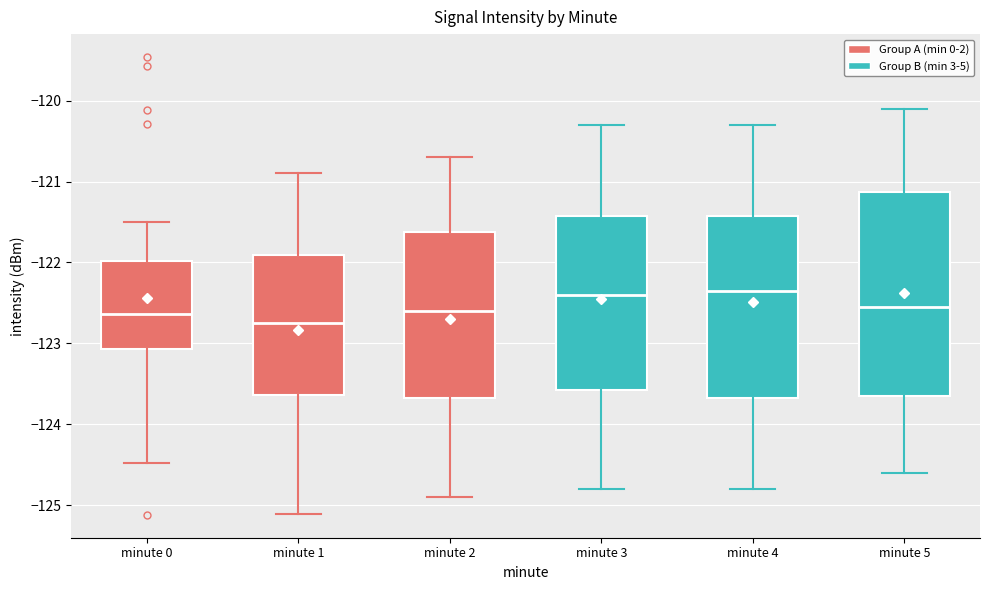

Where does the lower whisker of the box for minute 5 end on the y-axis? The values are not printed on the chart, so give them approximately, as read against the axis.

-124.6